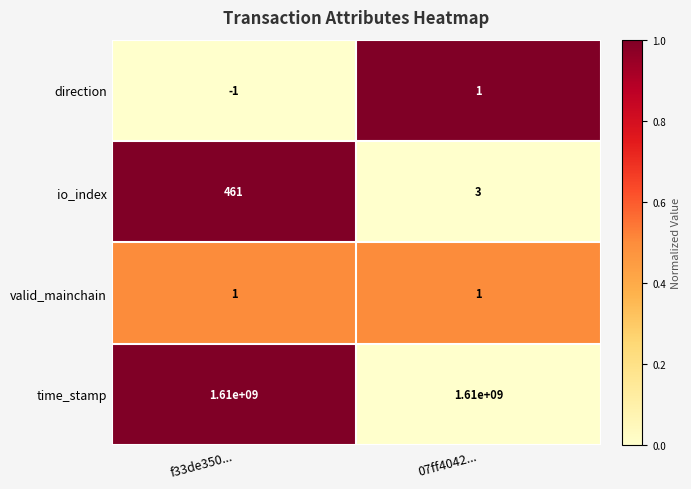

The direction series shows 0 at f33de350.... True or false?

False